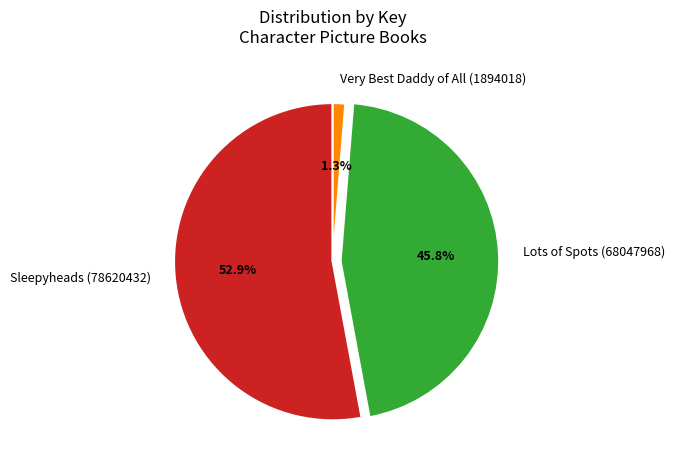

What portion of the pie excludes Very Best Daddy of All (1894018)?

98.7%